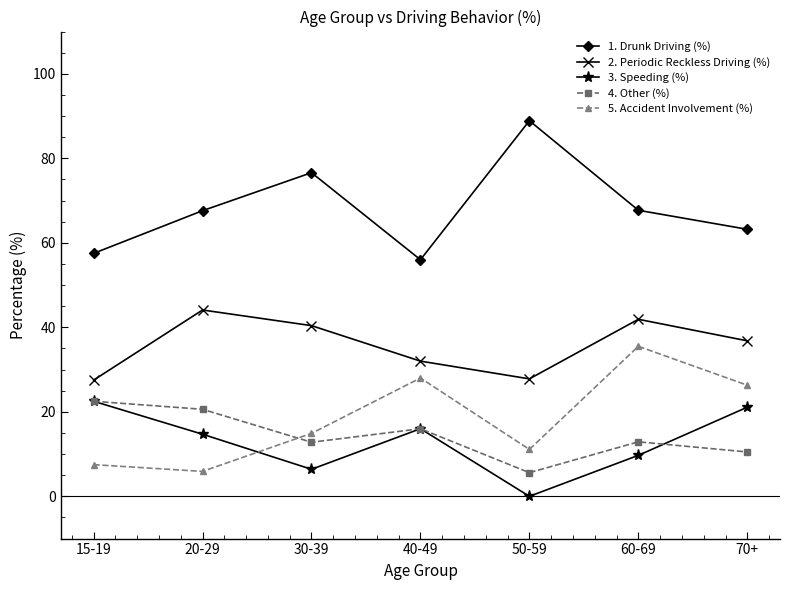

What is the spread (max minus min) of values at 50-59?

88.9